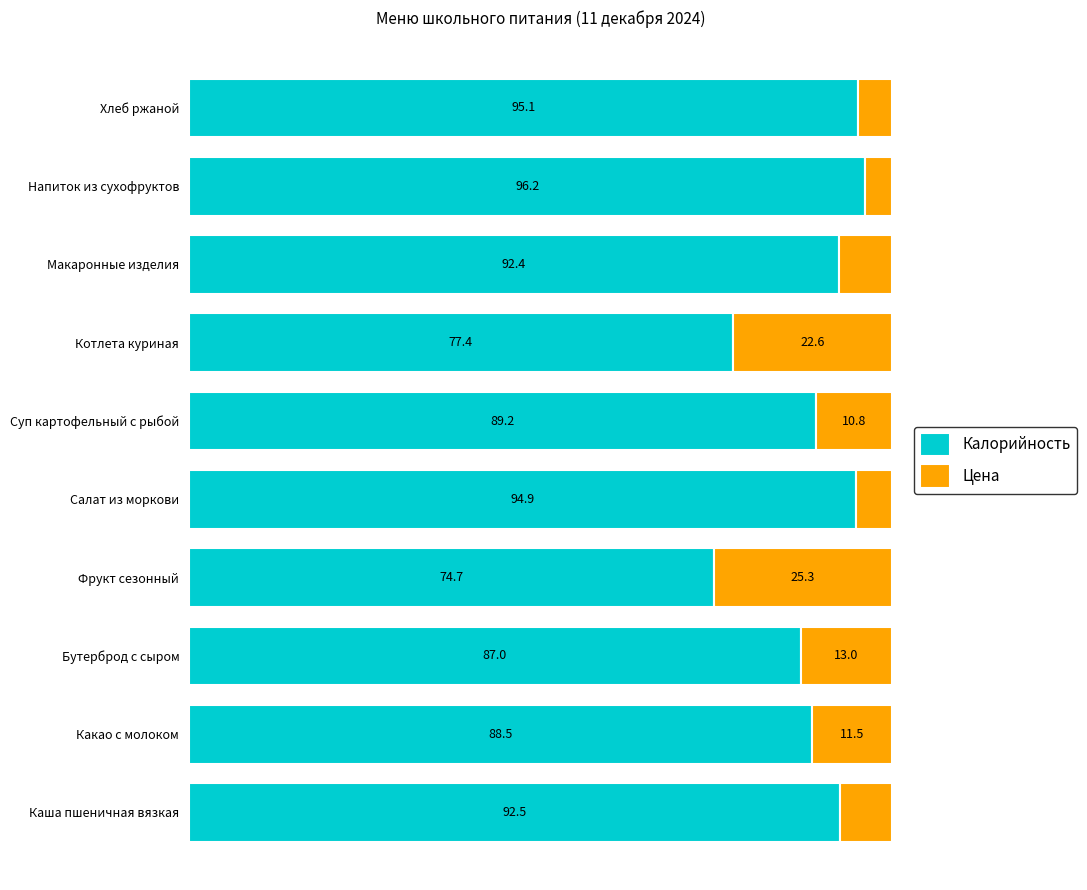

At which label does Калорийность reach its minimum?

Фрукт сезонный